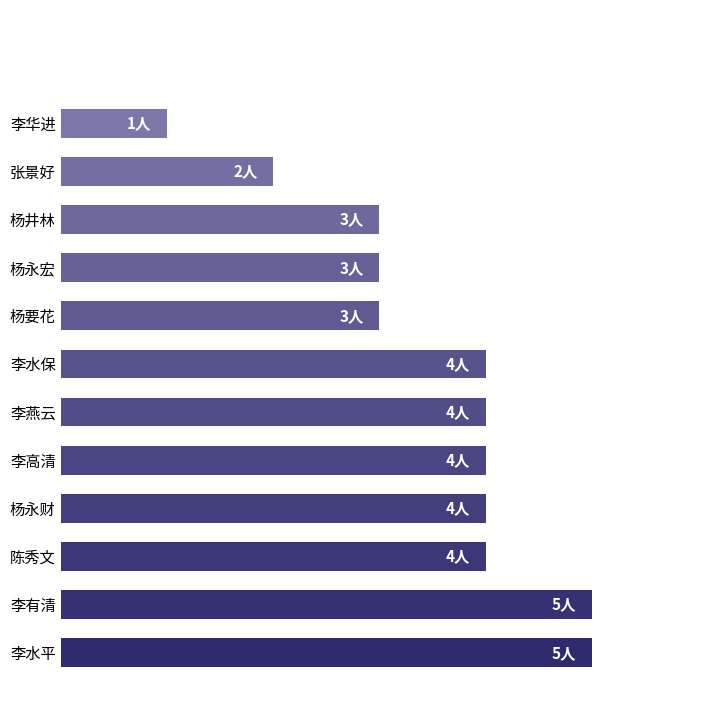

How many values are below 4?

5